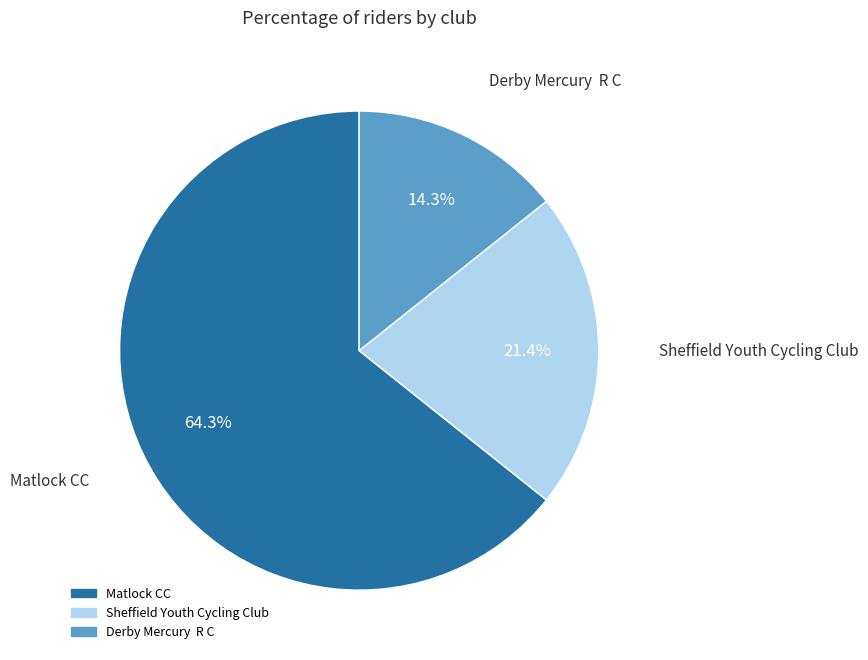

Is there any slice that represents more than half of the pie?

Yes